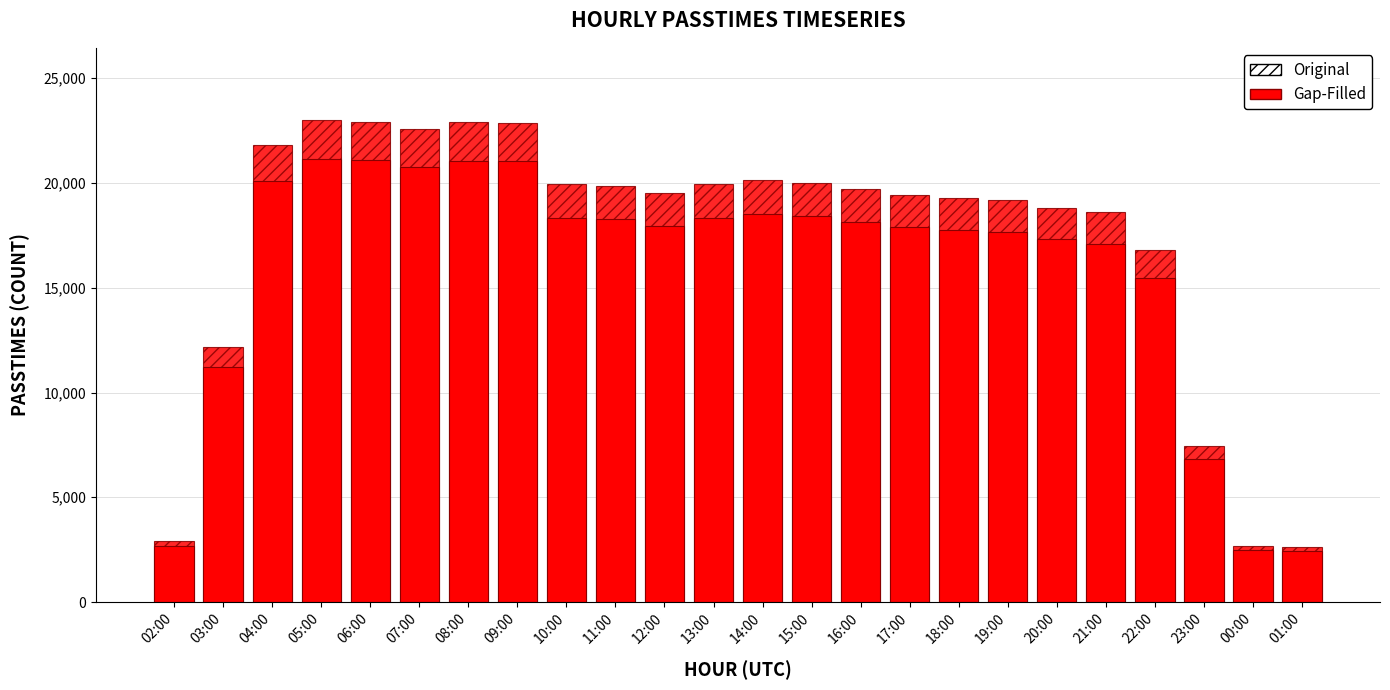

Reading left to right, list all the values displayed in this chart.

Original: 2926.0	12195.0	21834.0	23002.0	22913.0	22574.0	22899.0	22867.0	19946.0	19868.0	19524.0	19947.0	20120.0	20002.0	19702.0	19439.0	19286.0	19199.0	18823.0	18596.0	16804.0	7445.0	2674.0	2629.0
Gap-Filled: 2691.9	11219.4	20087.3	21161.8	21080.0	20768.1	21067.1	21037.6	18350.3	18278.6	17962.1	18351.2	18510.4	18401.8	18125.8	17883.9	17743.1	17663.1	17317.2	17108.3	15459.7	6849.4	2460.1	2418.7